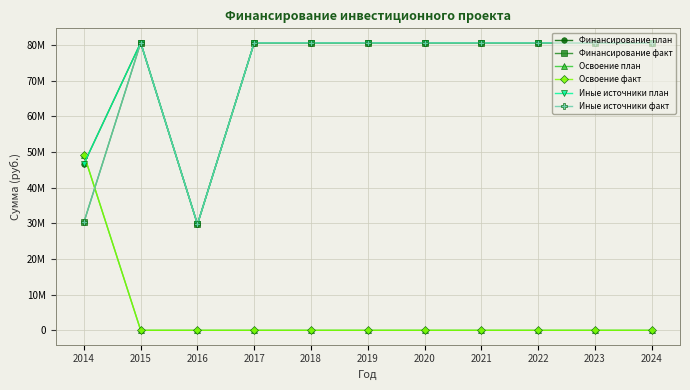

Reading left to right, transcribe all the data shown in this chart.

Финансирование план: 46649486	80604000	29721056	80603999	80604000	80604000	80604000	80604000	80604002	80604000	80604002
Финансирование факт: 30280782	80604000	29721056	80603999	80604000	80604000	80604000	80604000	80604002	80604000	80604002
Освоение план: 49254224	0	0	0	0	0	0	0	0	0	0
Освоение факт: 49254224	0	0	0	0	0	0	0	0	0	0
Иные источники план: 46649486	80604000	29721056	80603999	80604000	80604000	80604000	80604000	80604002	80604000	80604002
Иные источники факт: 30280782	80604000	29721056	80603999	80604000	80604000	80604000	80604000	80604002	80604000	80604002